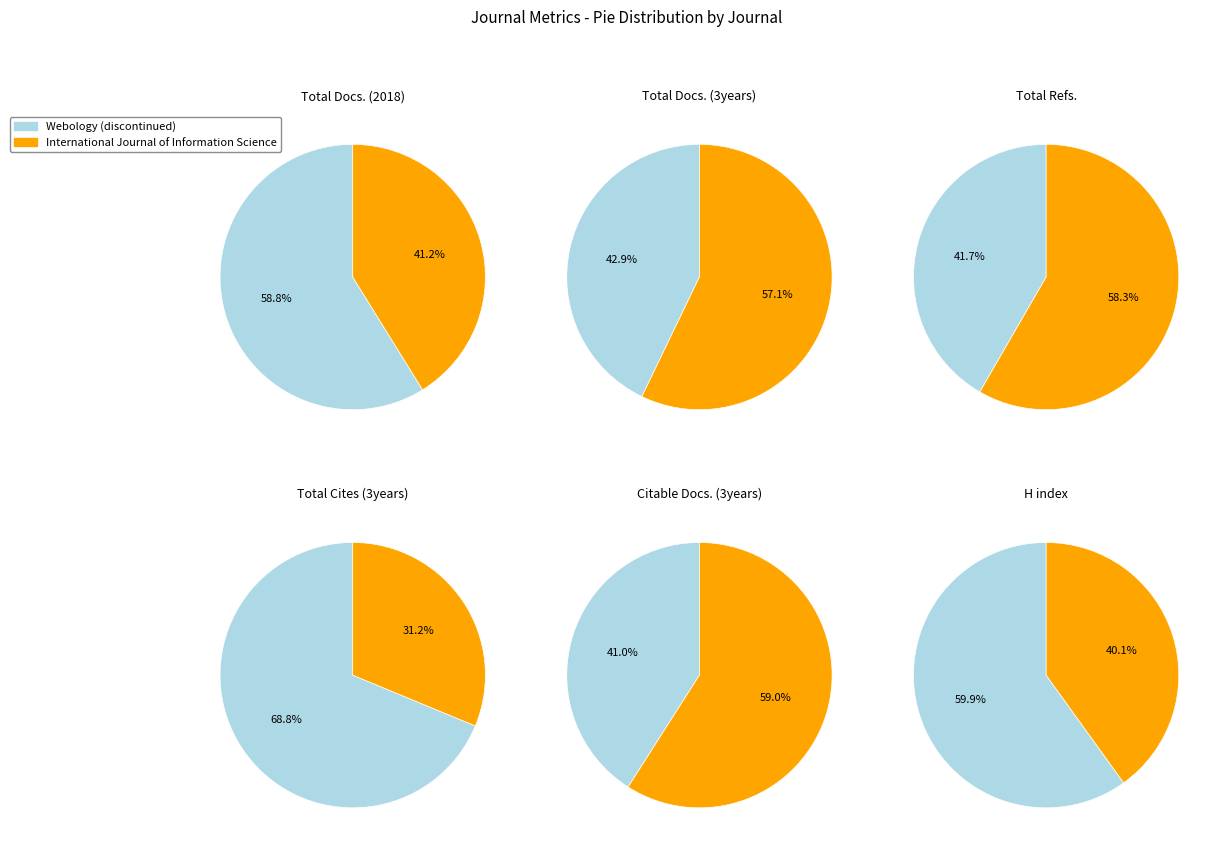

What is the smallest slice in the pie chart?

International Journal of Information Science